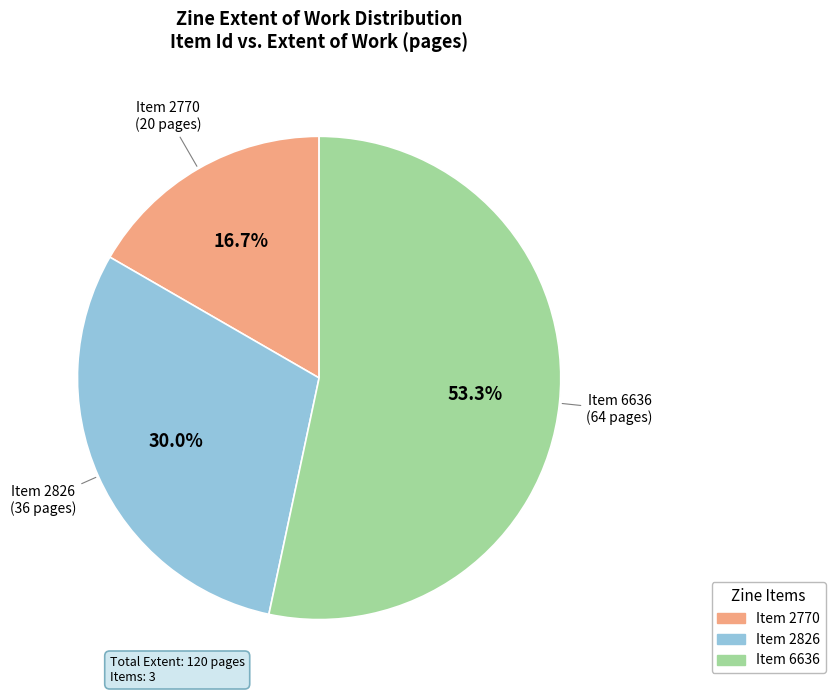

Is there any slice that represents more than half of the pie?

Yes